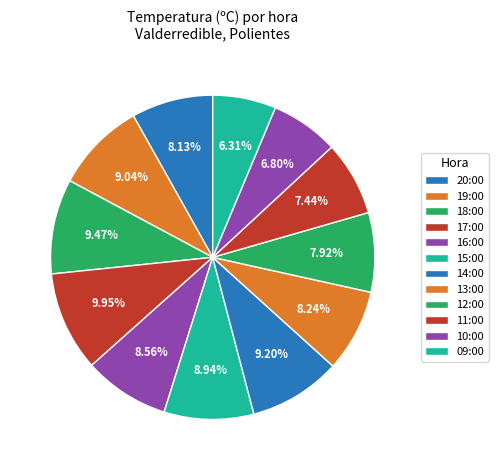

Which slice is the smallest?

09:00